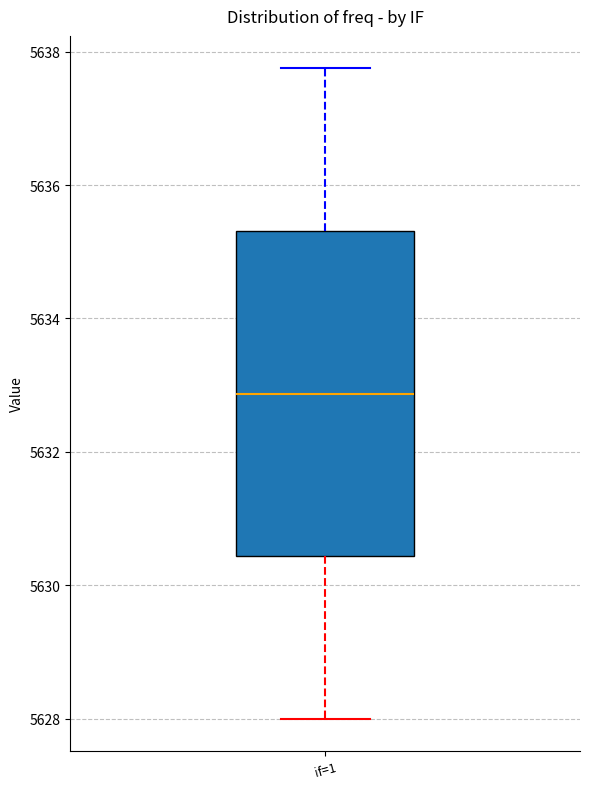

Transcribe this box plot: give where the median line is, the range the box spans, and where the two whiskers end, as read against the y-axis. The values are not printed on the chart, so give them approximately, as read against the axis.

median 5632.8, box 5630.4 to 5635.4, whiskers 5628.0 to 5637.8